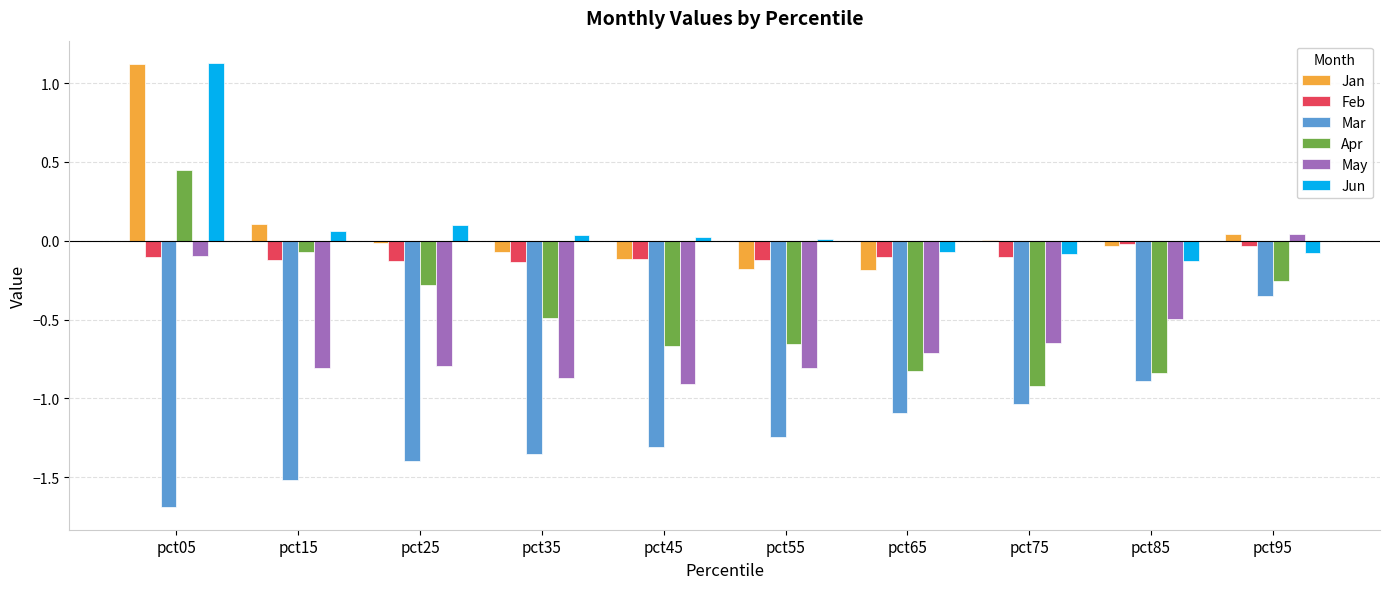

Which category has the highest value across all series?

pct05